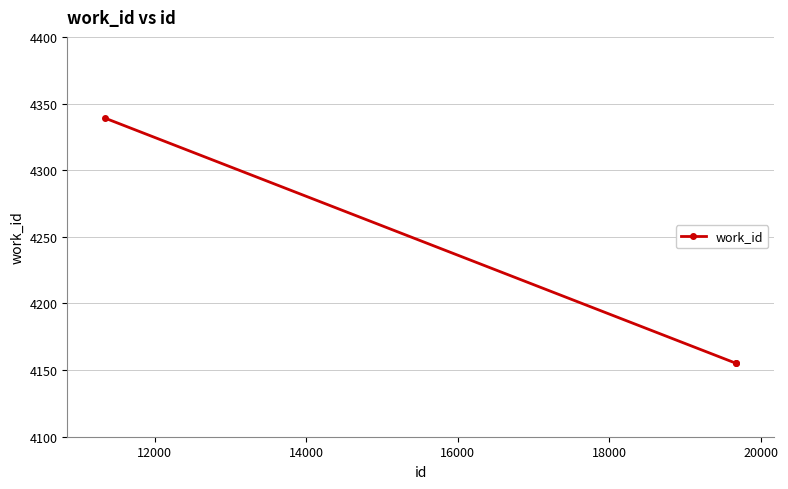

What is the maximum value shown in the chart?

4339